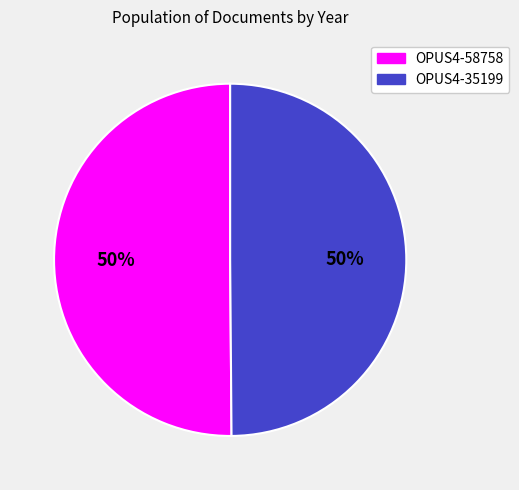

What percentage is the OPUS4-58758 slice, to the nearest percent?

50%